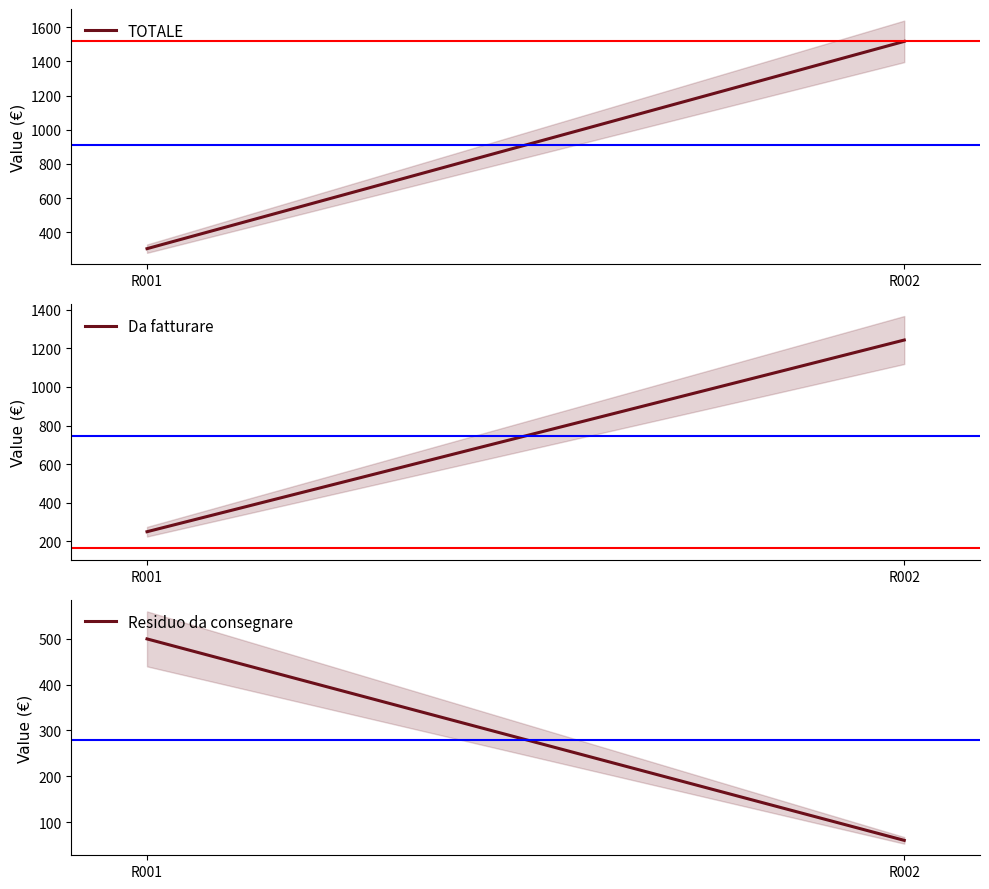

Reading left to right, list all the values displayed in this chart.

TOTALE: 305.0	1516.7
Da fatturare: 250.0	1243.2
Residuo da consegnare: 500.0	60.0